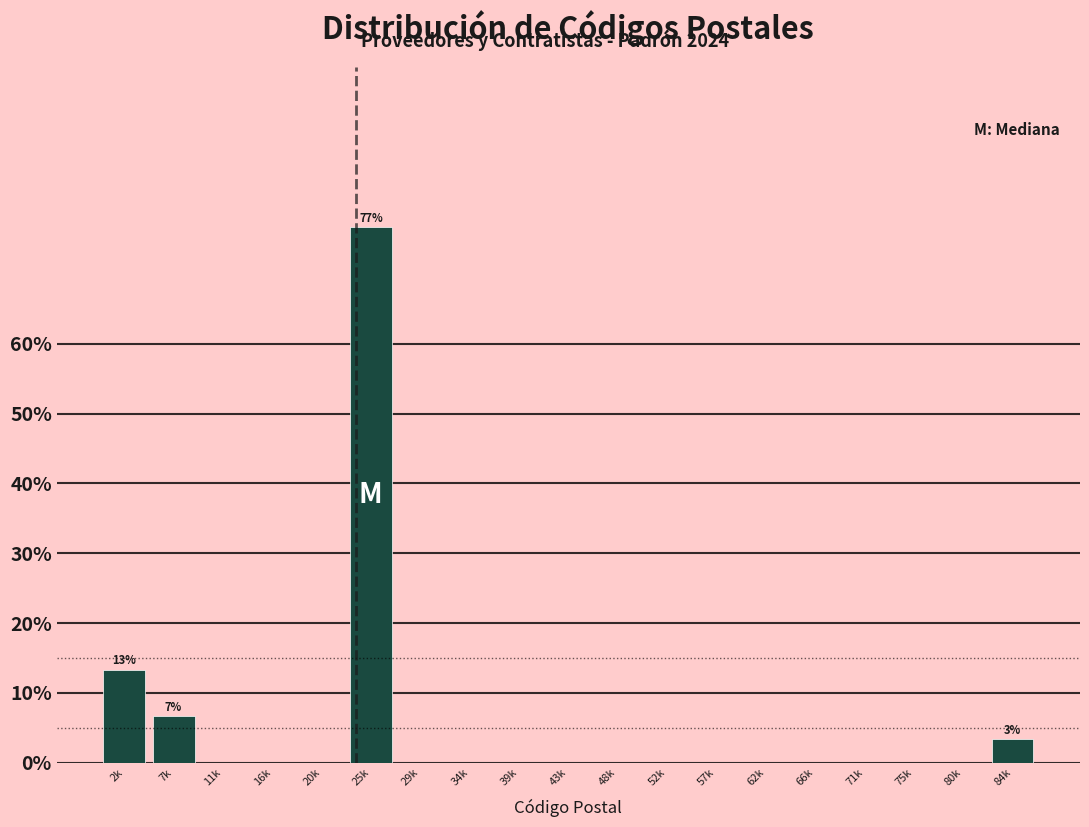

Reading left to right, extract all data points from this chart.

2k=13.3	7k=6.7	11k=0.0	16k=0.0	20k=0.0	25k=76.7	29k=0.0	34k=0.0	39k=0.0	43k=0.0	48k=0.0	52k=0.0	57k=0.0	62k=0.0	66k=0.0	71k=0.0	75k=0.0	80k=0.0	84k=3.3